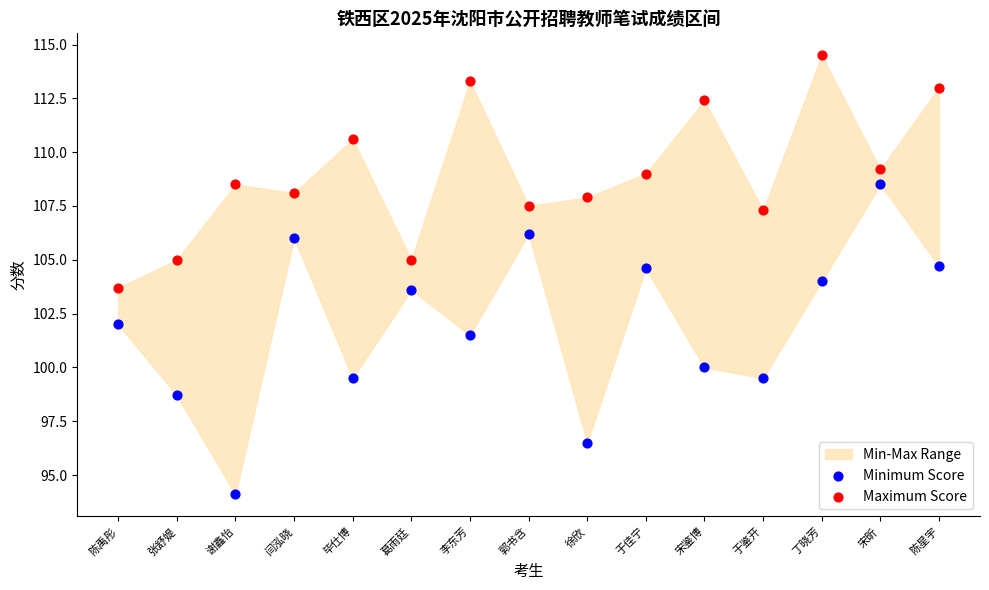

Which series contains the highest Y value?

Maximum Score